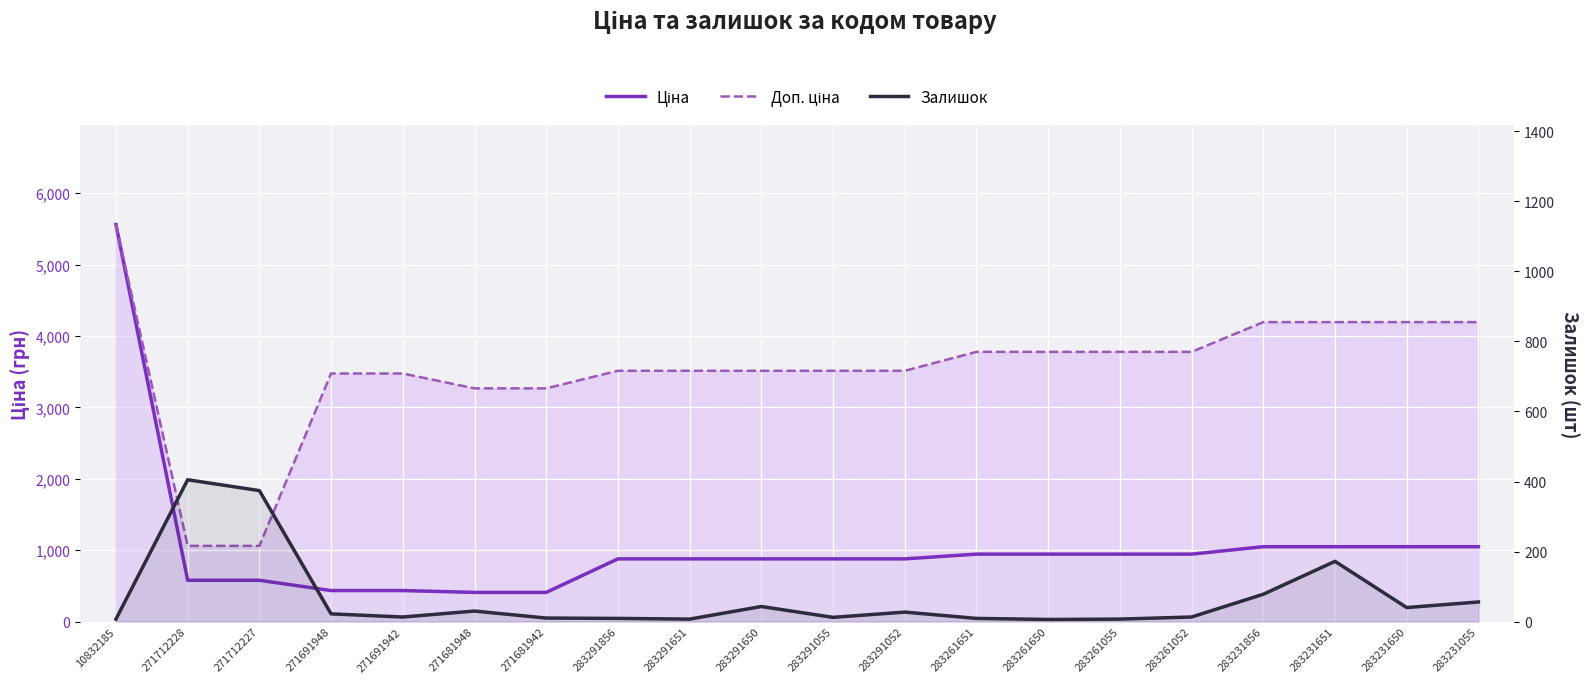

Reading right to left, transcribe all the data shown in this chart.

Ціна: 1048.4	1048.4	1048.4	1048.4	944.2	944.2	944.2	944.2	878.0	878.0	878.0	878.0	878.0	408.2	408.2	434.3	434.3	578.1	578.1	5560.3
Доп. ціна: 4193.5	4193.5	4193.5	4193.5	3777.0	3777.0	3777.0	3777.0	3511.9	3511.9	3511.9	3511.9	3511.9	3265.8	3265.8	3474.1	3474.1	1060.0	1060.0	5560.3
Залишок: 56.0	40.0	172.0	78.0	13.0	7.0	6.0	9.0	27.0	12.0	43.0	7.0	9.0	10.0	30.0	13.0	22.0	374.0	405.0	7.0